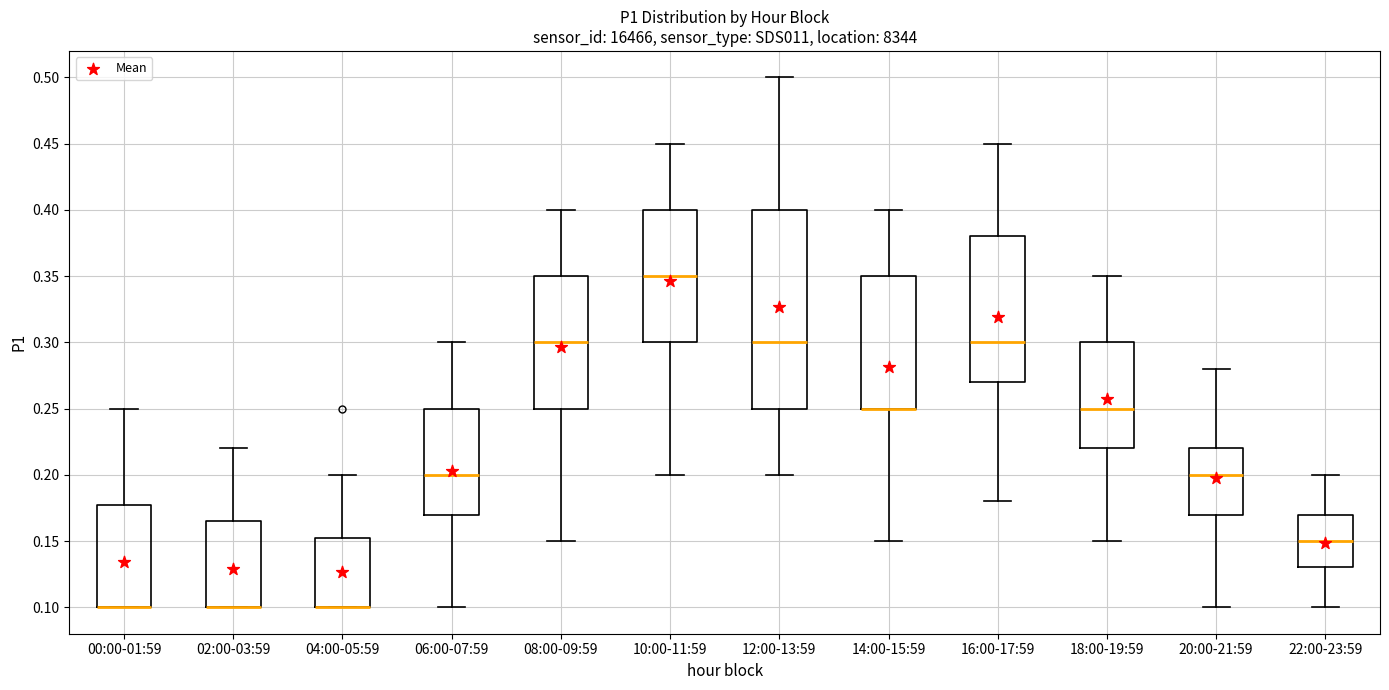

Reading left to right, transcribe this box plot: for each box, give where its median line is, the range the box spans, and where its two whiskers end, as read against the y-axis. The values are not printed on the chart, so give them approximately, as read against the axis.

00:00-01:59: median 0.100 (drawn on the box's lower edge), box 0.100 to 0.180, whiskers 0.100 to 0.250
02:00-03:59: median 0.100 (drawn on the box's lower edge), box 0.100 to 0.165, whiskers 0.100 to 0.220
04:00-05:59: median 0.100 (drawn on the box's lower edge), box 0.100 to 0.155, whiskers 0.100 to 0.200
06:00-07:59: median 0.200, box 0.170 to 0.250, whiskers 0.100 to 0.300
08:00-09:59: median 0.300, box 0.250 to 0.350, whiskers 0.150 to 0.400
10:00-11:59: median 0.350, box 0.300 to 0.400, whiskers 0.200 to 0.450
12:00-13:59: median 0.300, box 0.250 to 0.400, whiskers 0.200 to 0.500
14:00-15:59: median 0.250 (drawn on the box's lower edge), box 0.250 to 0.350, whiskers 0.150 to 0.400
16:00-17:59: median 0.300, box 0.270 to 0.380, whiskers 0.180 to 0.450
18:00-19:59: median 0.250, box 0.220 to 0.300, whiskers 0.150 to 0.350
20:00-21:59: median 0.200, box 0.170 to 0.220, whiskers 0.100 to 0.280
22:00-23:59: median 0.150, box 0.130 to 0.170, whiskers 0.100 to 0.200